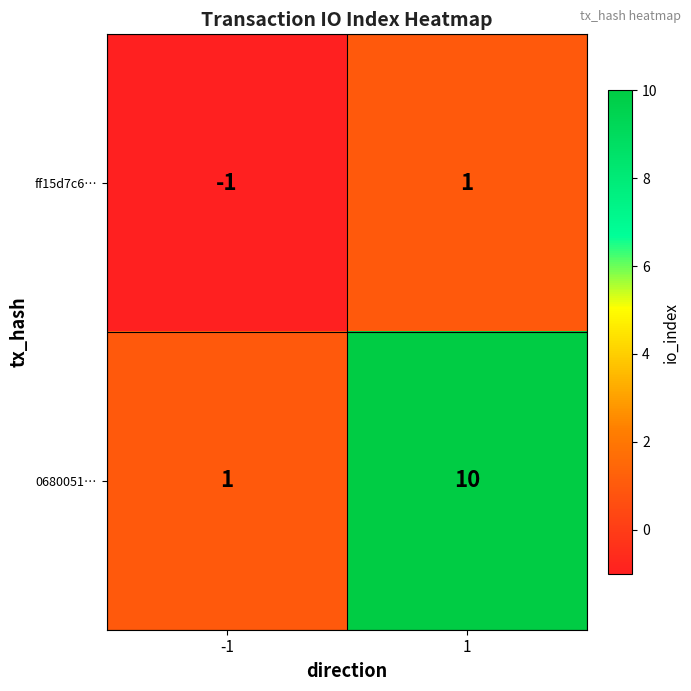

Which series has the largest range (max minus min)?

0680051…